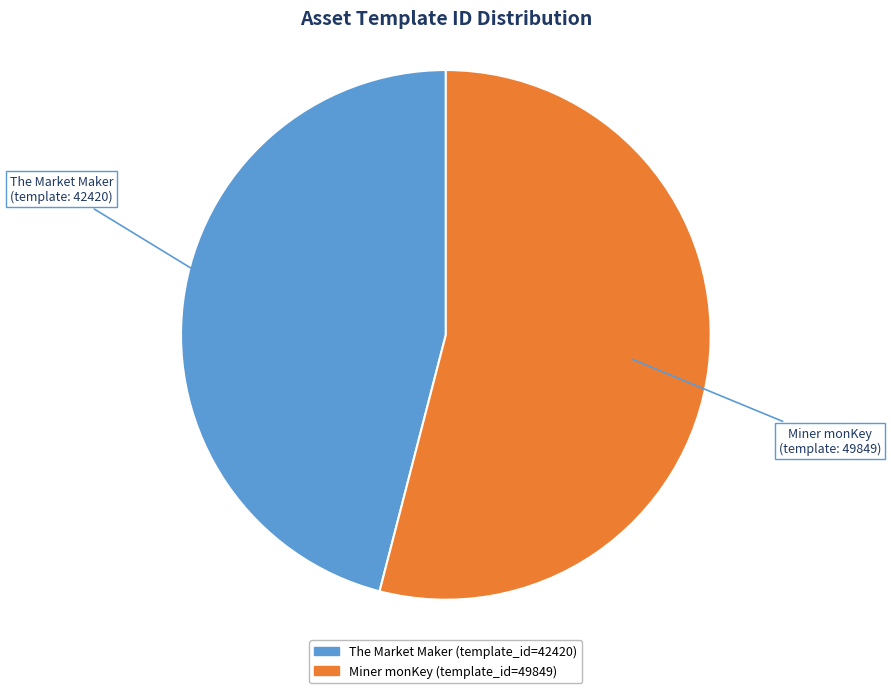

Which category has the smallest portion of the pie?

The Market Maker